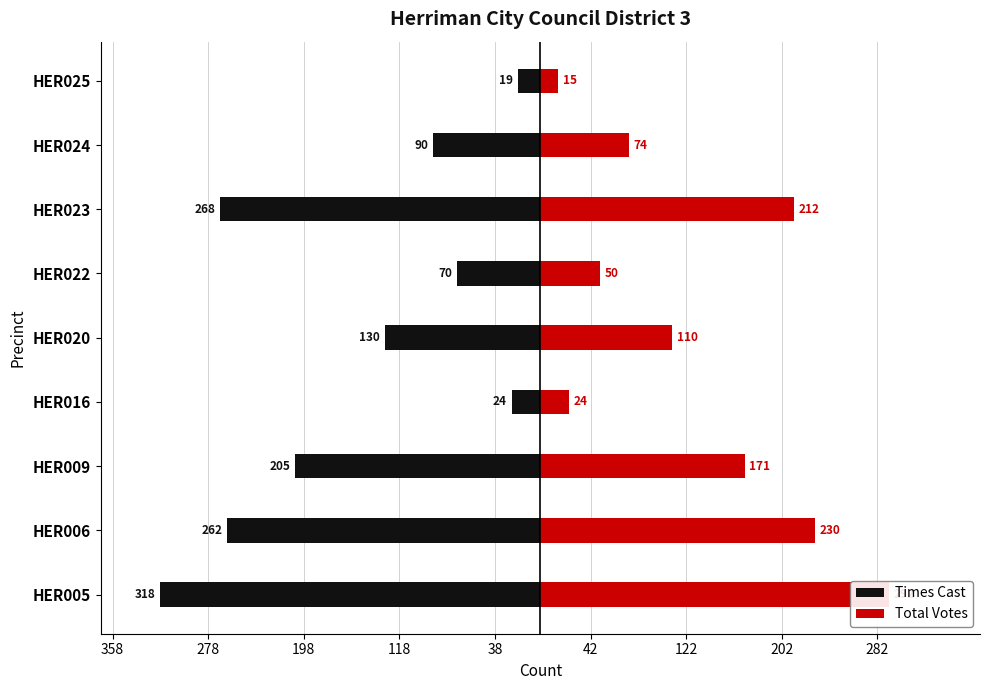

How many categories are shown in the chart?

9